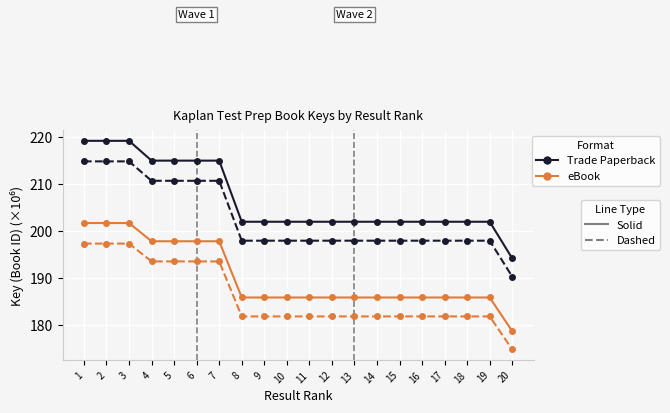

What is the total value across all series at 7?

817.0